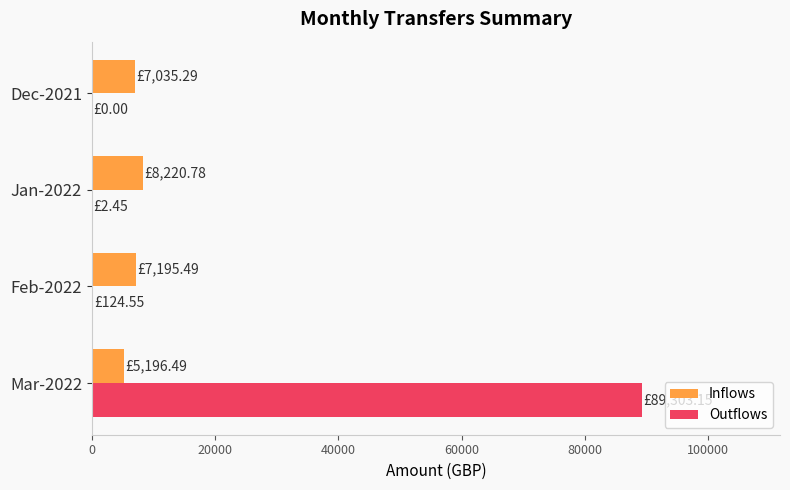

Is the value of Outflows at Mar-2022 greater than the value of Inflows at Jan-2022?

Yes